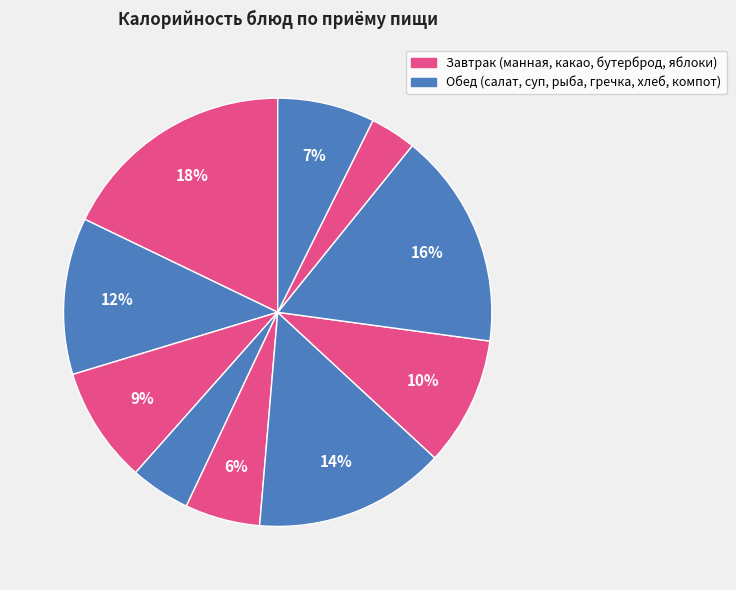

How many slices are in this pie chart?

10